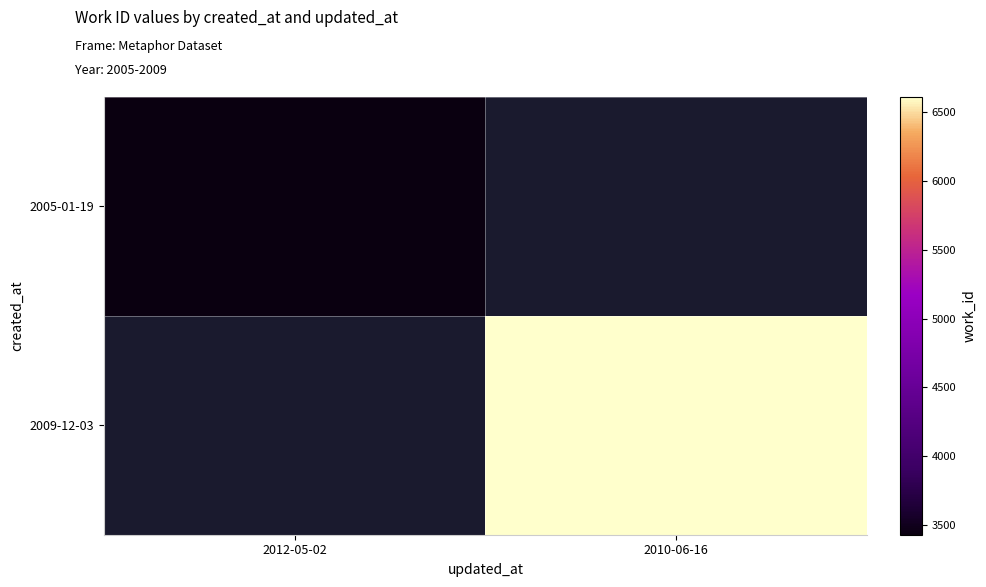

What is the minimum value for 2005-01-19?

3429.0